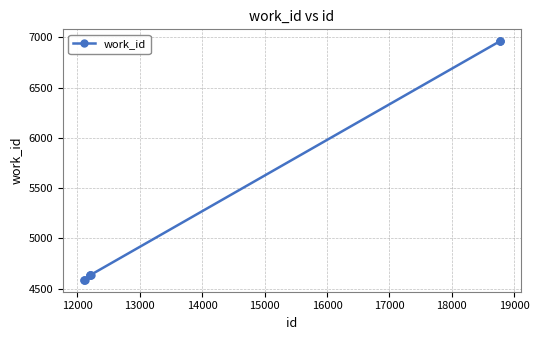

What is the maximum value shown in the chart?

6961